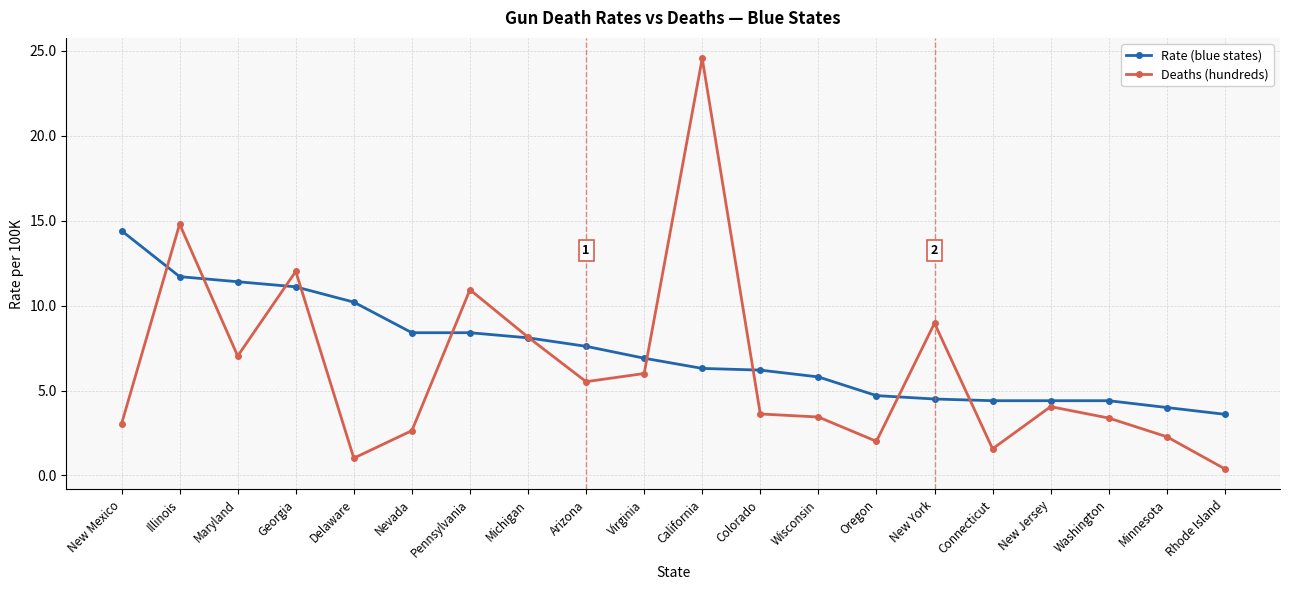

What are all the series names shown in the legend?

Rate (blue states), Deaths (hundreds)